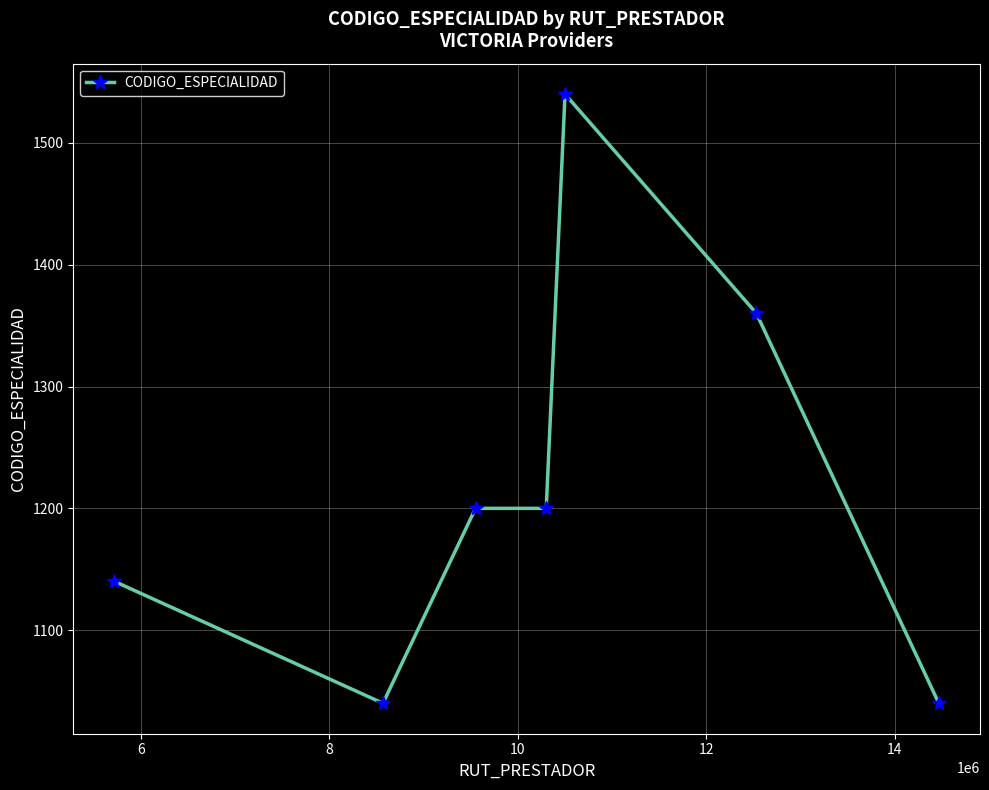

How many data points are less than 1200?

3